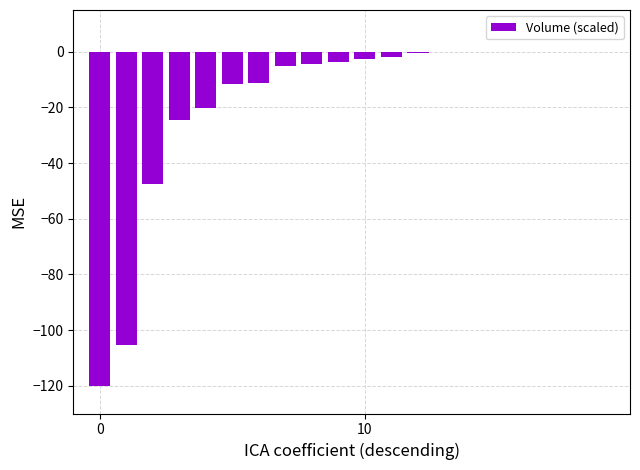

How many series are shown in this chart?

1